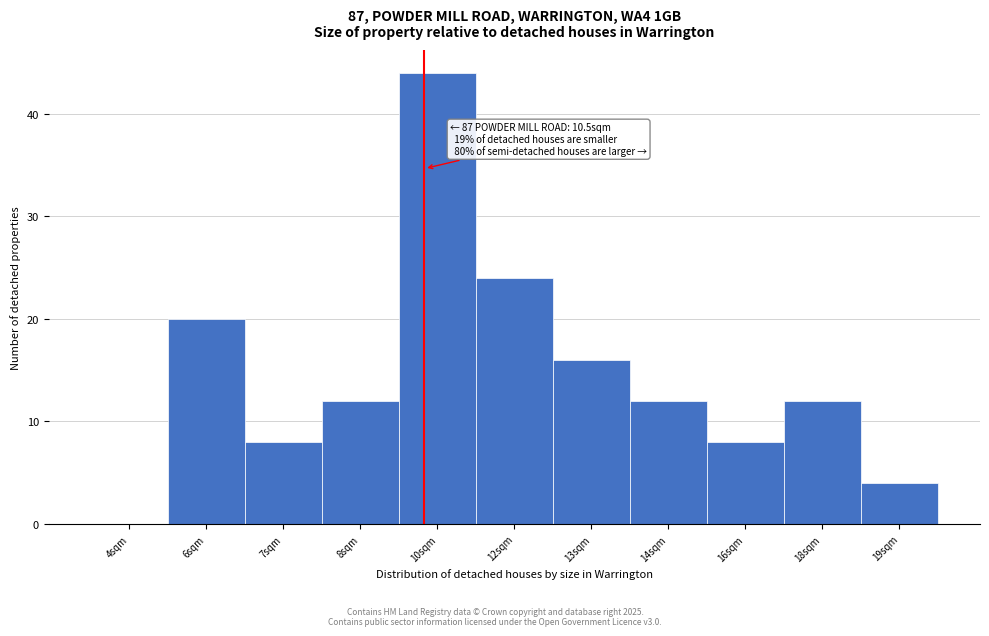

Reading left to right, extract all data points from this chart.

4sqm=0	6sqm=20	7sqm=8	8sqm=12	10sqm=44	12sqm=24	13sqm=16	14sqm=12	16sqm=8	18sqm=12	19sqm=4